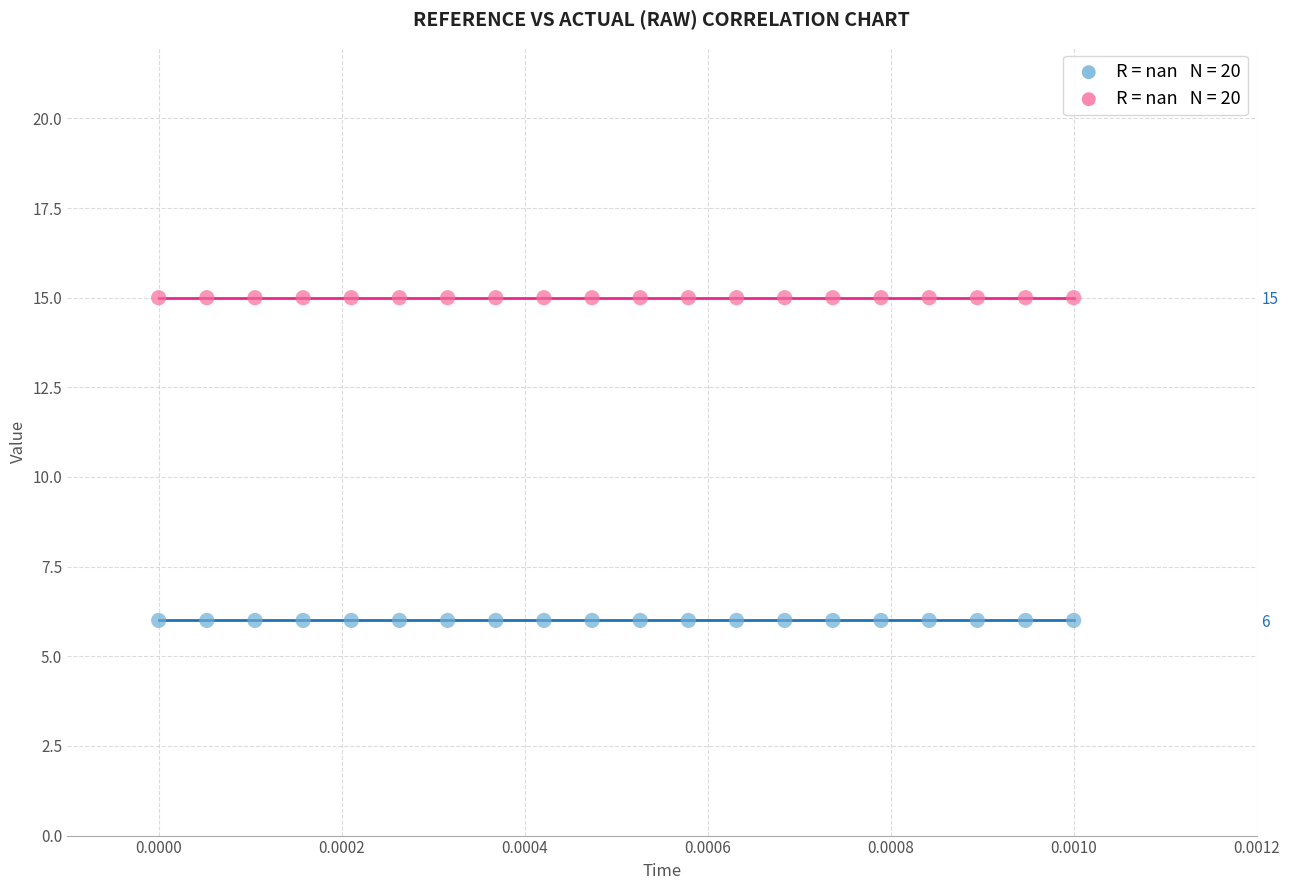

How many data points are displayed?

40